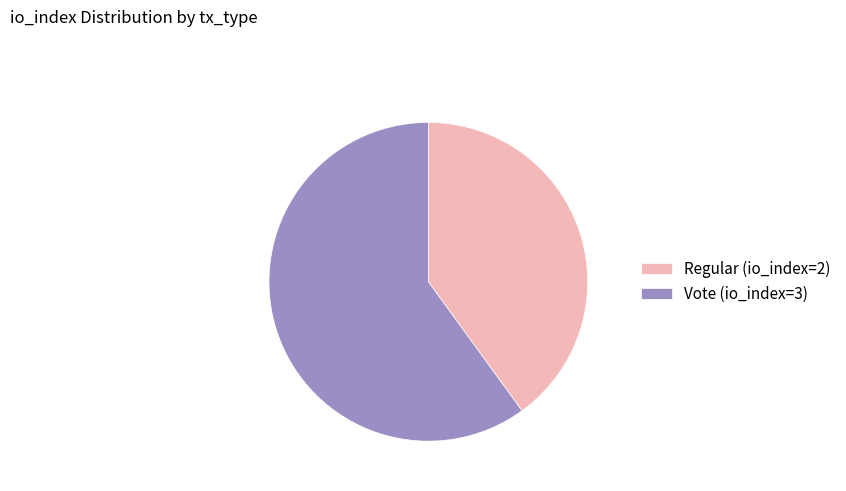

What is the largest slice in the pie chart?

Vote (io_index=3)